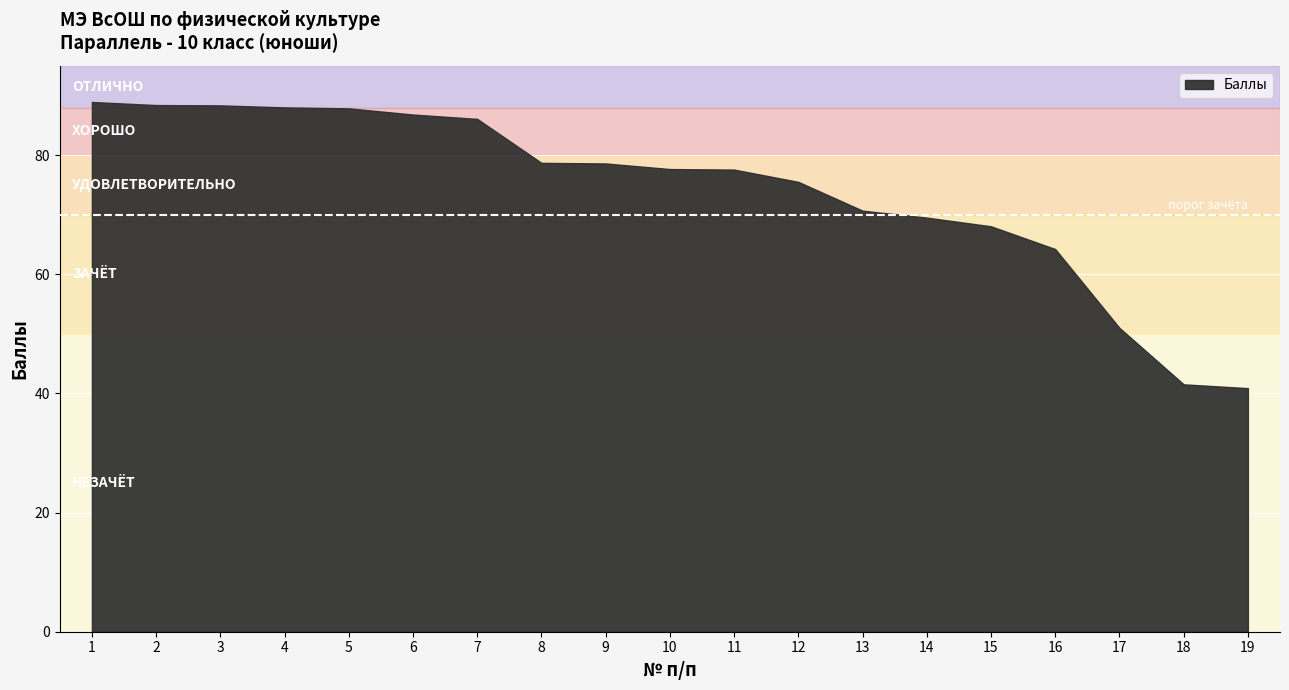

How many lines are shown in the chart?

1